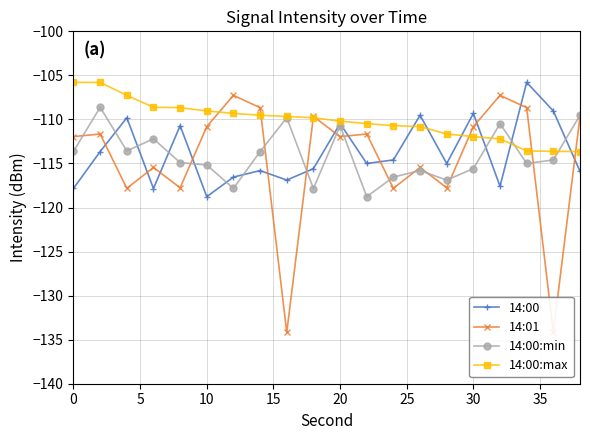

True or false: 14:00 has more than 2 interior local peaks.

True